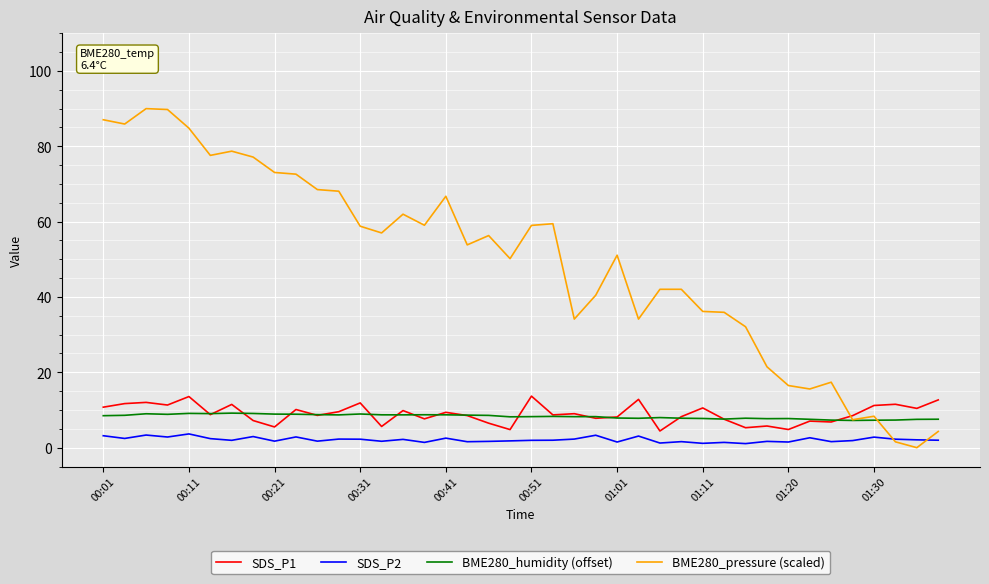

Which series has the largest range (max minus min)?

BME280_pressure (scaled)